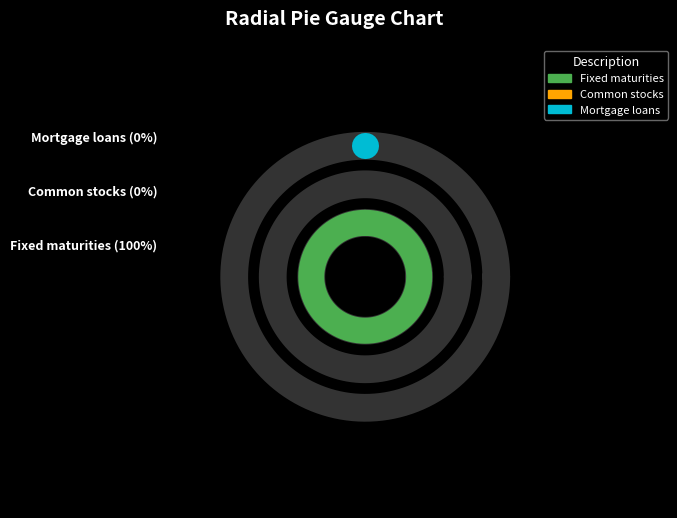

Is it true that Fixed maturities, amortized cost is 100% of the pie?

True